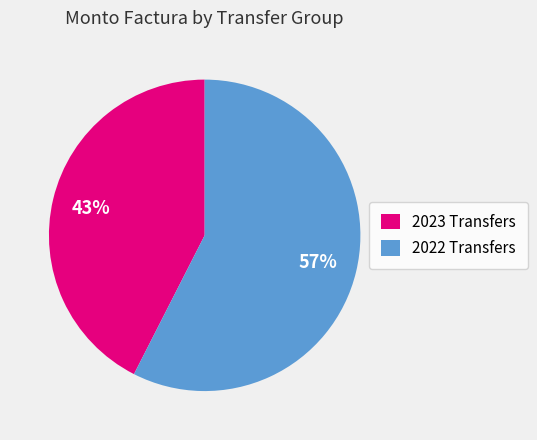

Is there a majority slice in this chart?

Yes